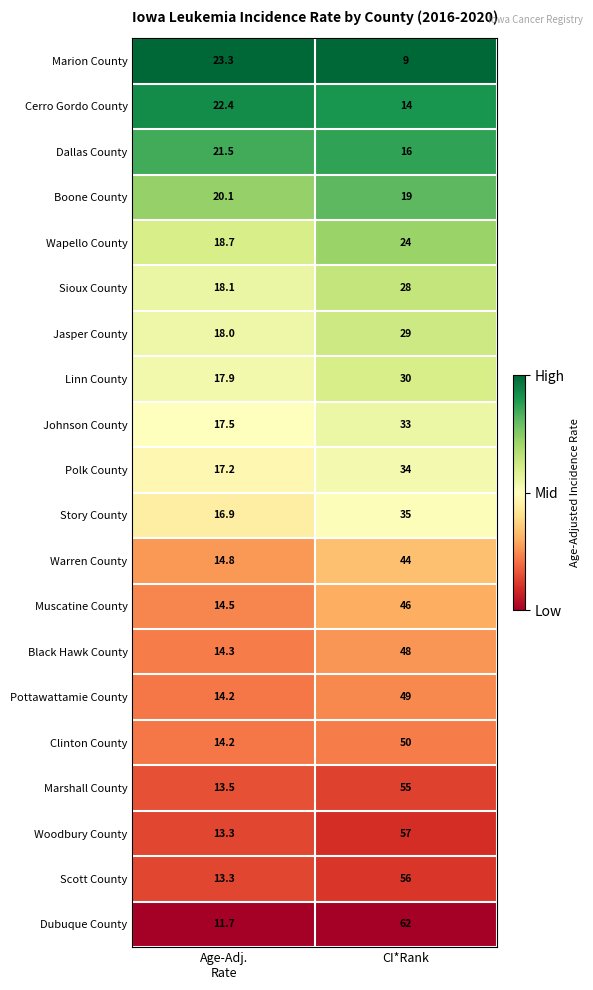

Which series has the largest total across all categories?

Dubuque County